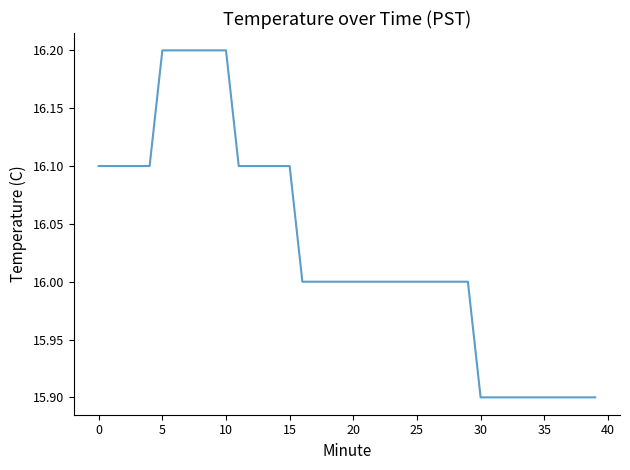

What is the difference between the maximum and minimum values?

0.3